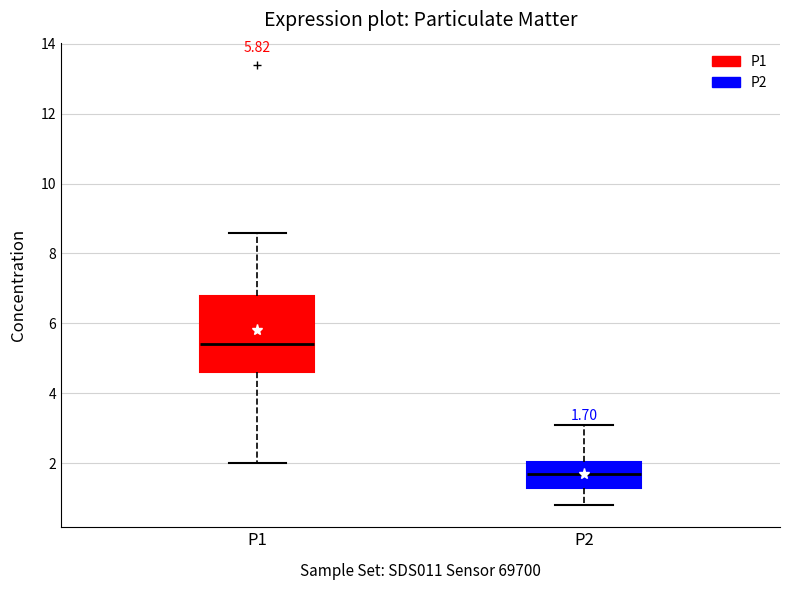

Which box's median line is the lowest?

P2